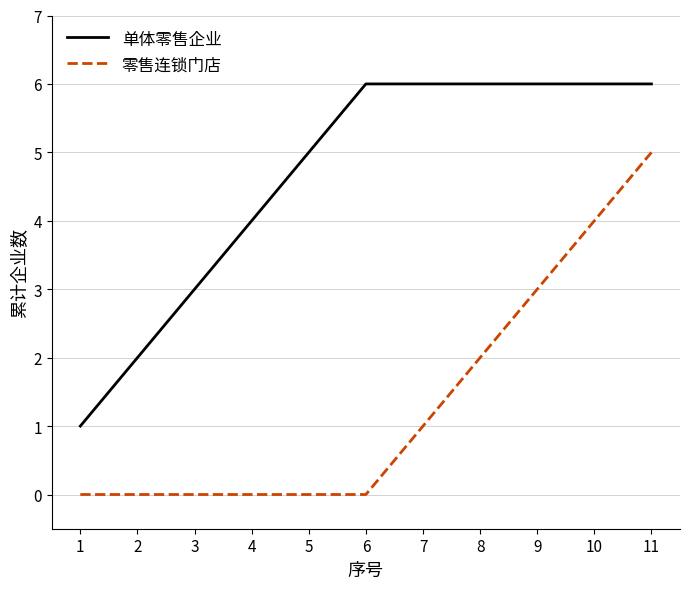

What is the total value across all series at 6?

6